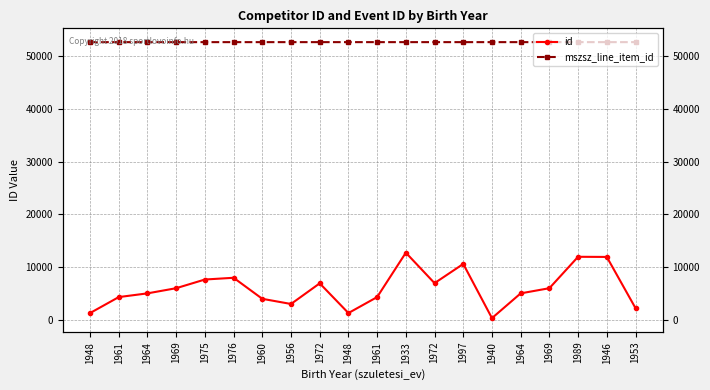

Which series has the largest total across all categories?

mszsz_line_item_id